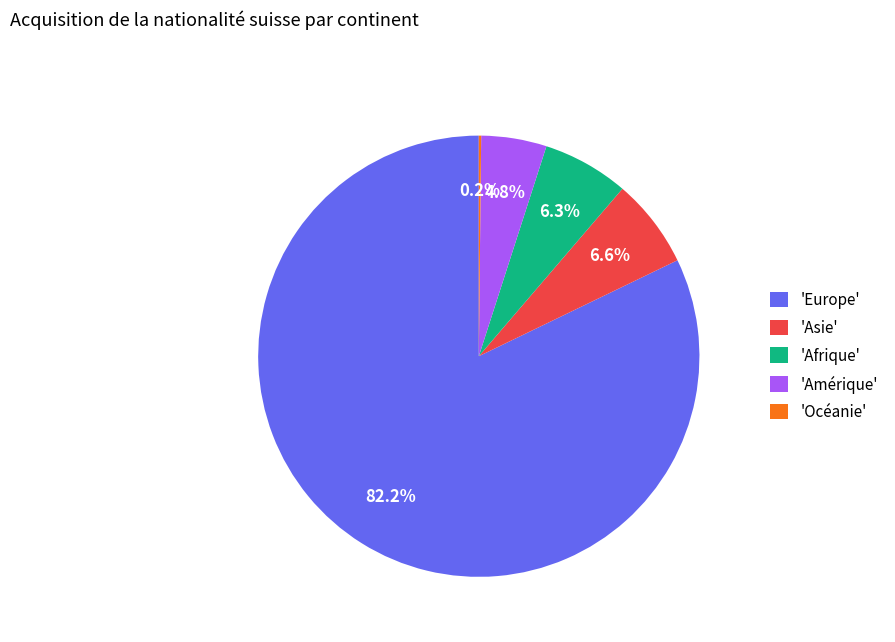

What is the majority slice?

'Europe'